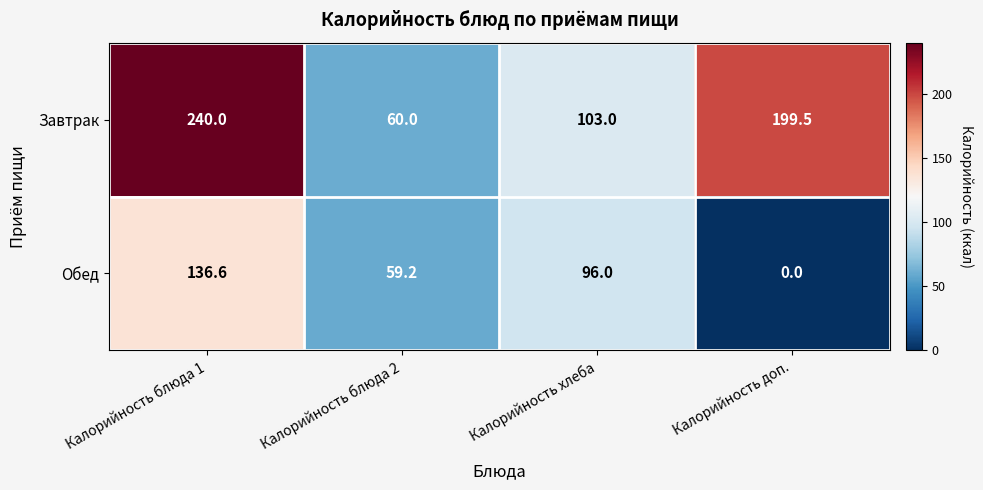

What is the highest value of the Завтрак series?

240.0